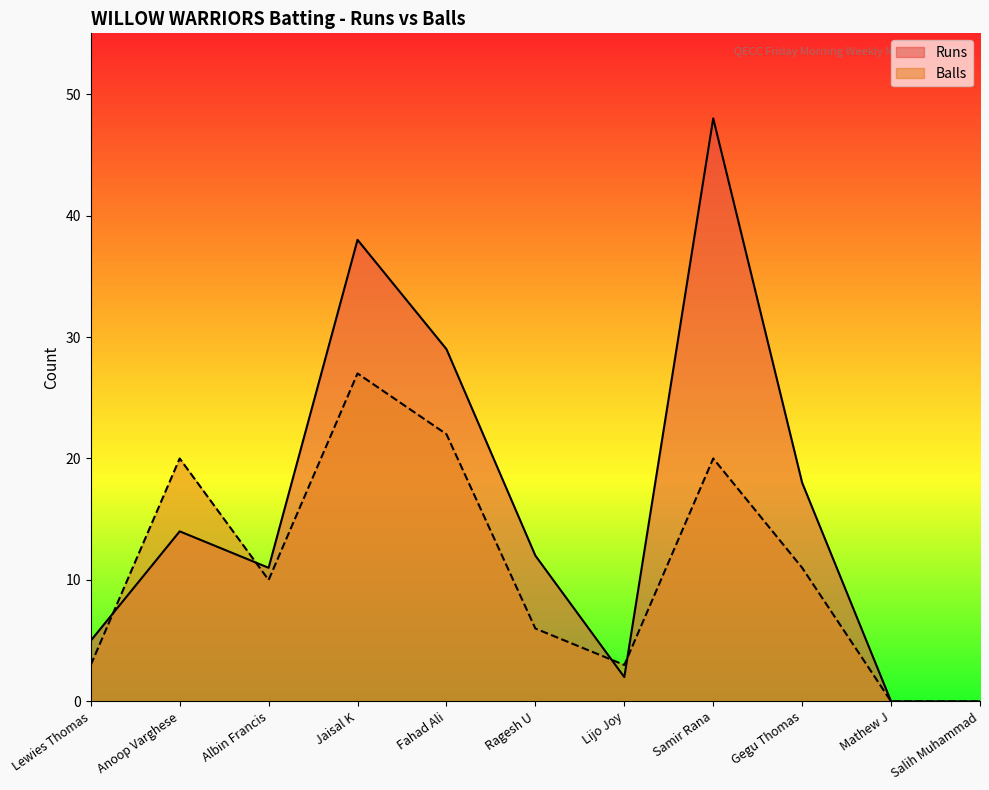

How many values in the Balls series are below 10?

5